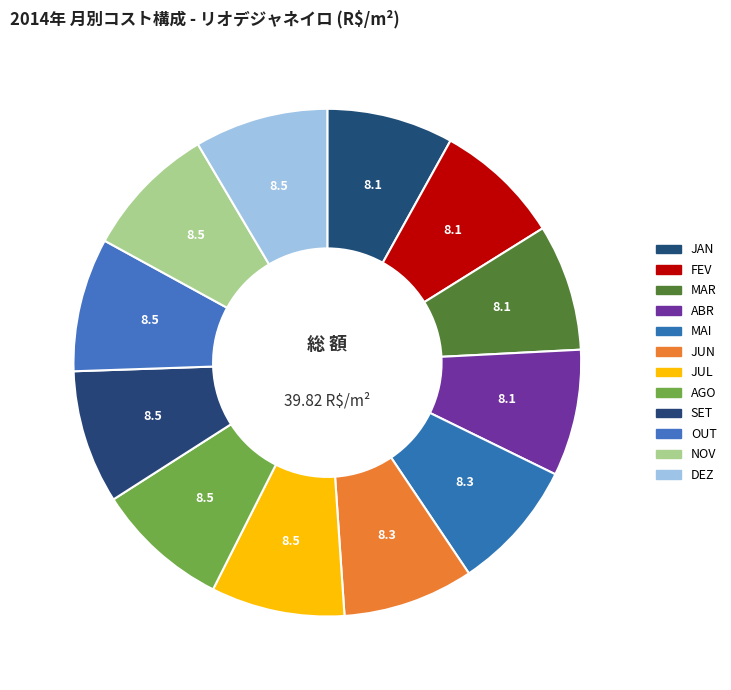

True or false: MAR accounts for 8% of the total.

True